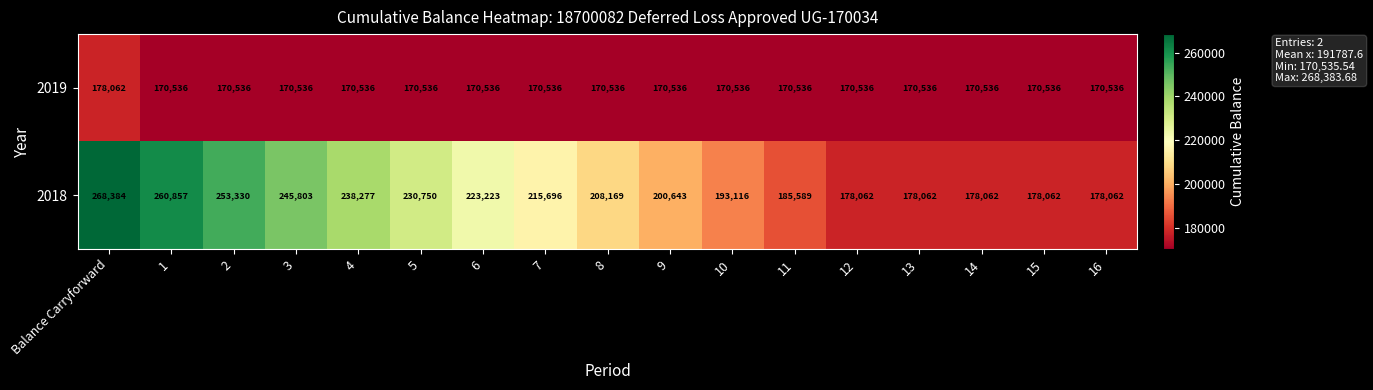

At which category does the chart reach its peak across all series?

Balance Carryforward